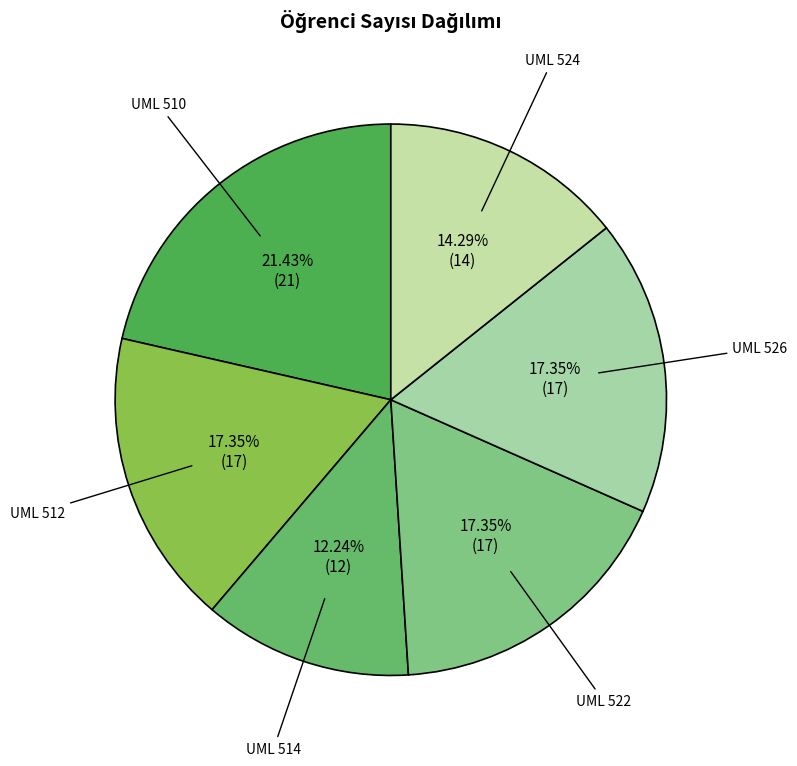

To the nearest percent, what portion does UML 522 represent?

17%